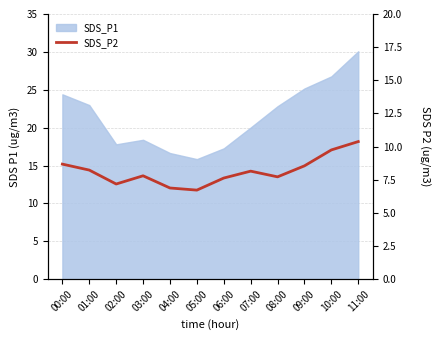

Between 02:00 and 01:00, which is larger?

01:00